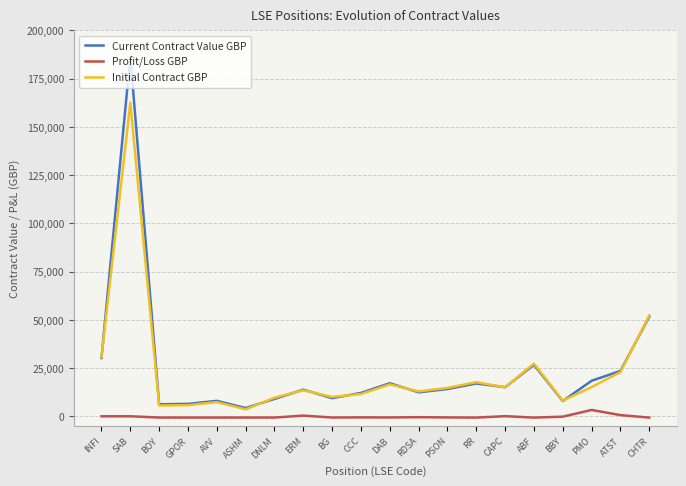

How many interior local peaks does the Current Contract Value GBP series have?

6